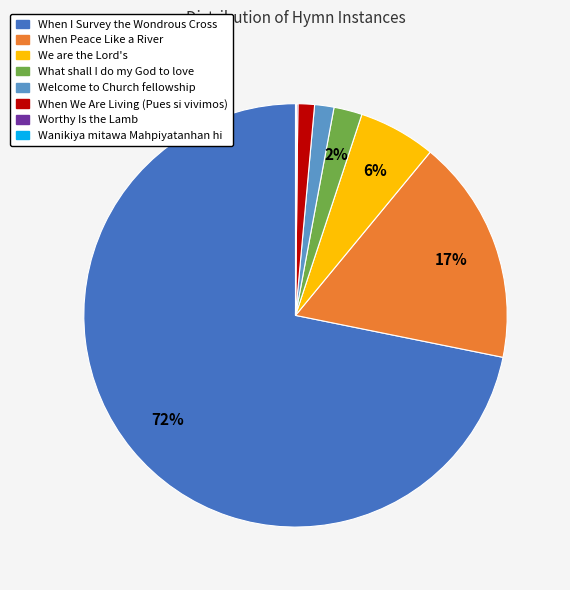

To the nearest percent, what is the combined percentage of What shall I do my God to love and When Peace Like a River?

19%